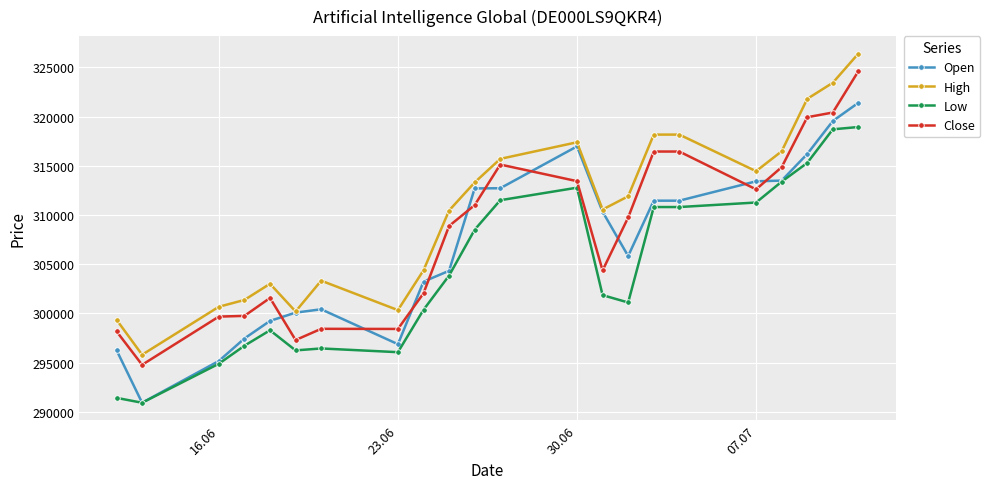

List the series in order of their overall mean, highest first.

High, Close, Open, Low